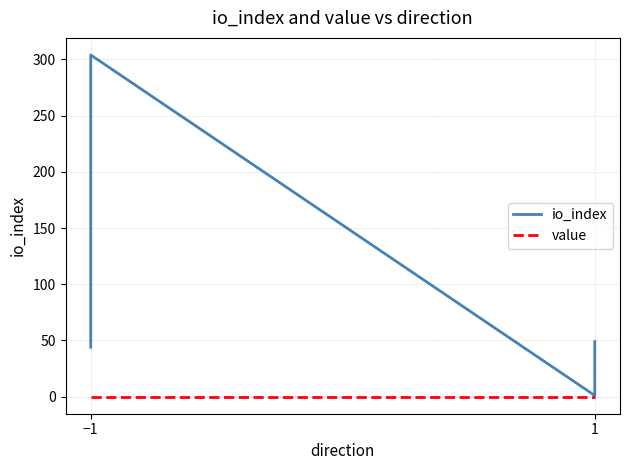

At which category does the chart reach its minimum across all series?

−1